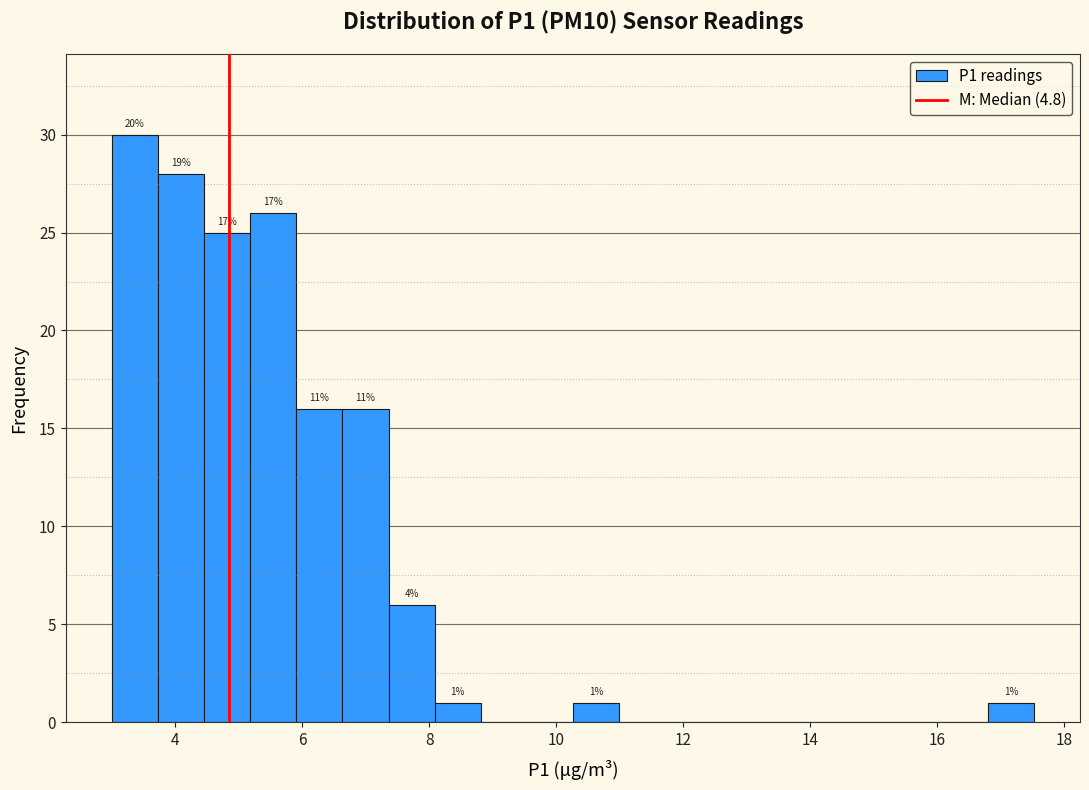

Read against the x-axis, roughly where is the centre of the tallest bar?

3.4